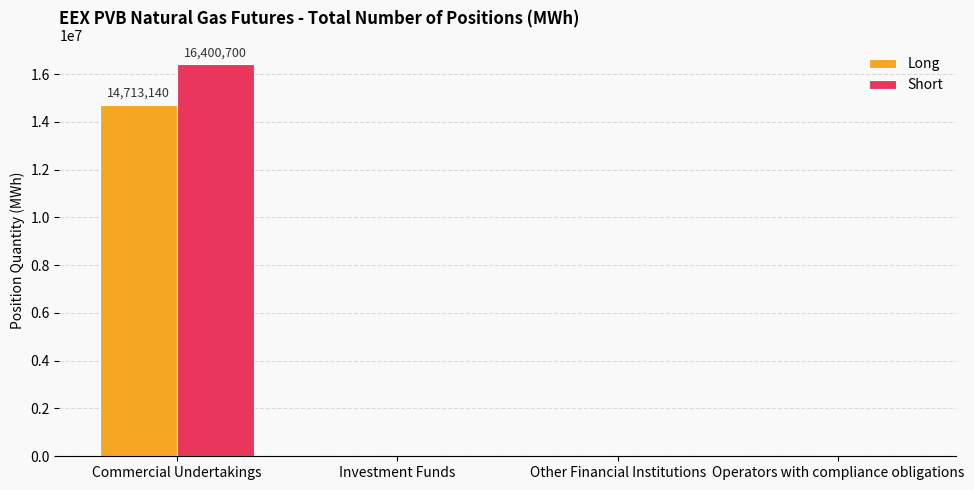

Which label corresponds to the largest value in the chart?

Commercial Undertakings